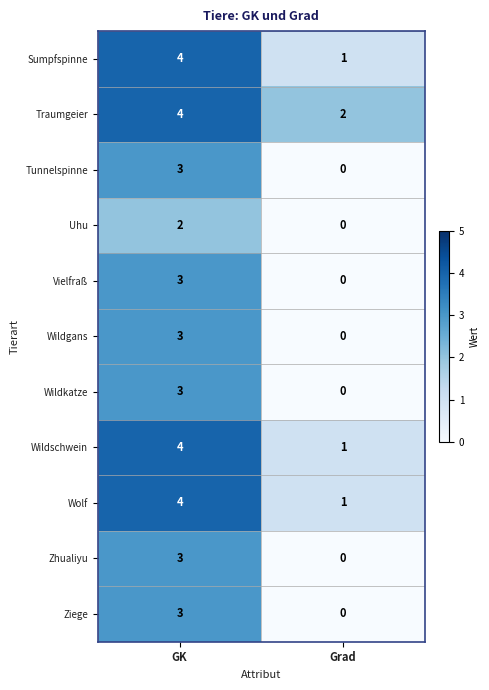

List the labels in order of Wildgans value, smallest first.

Grad, GK